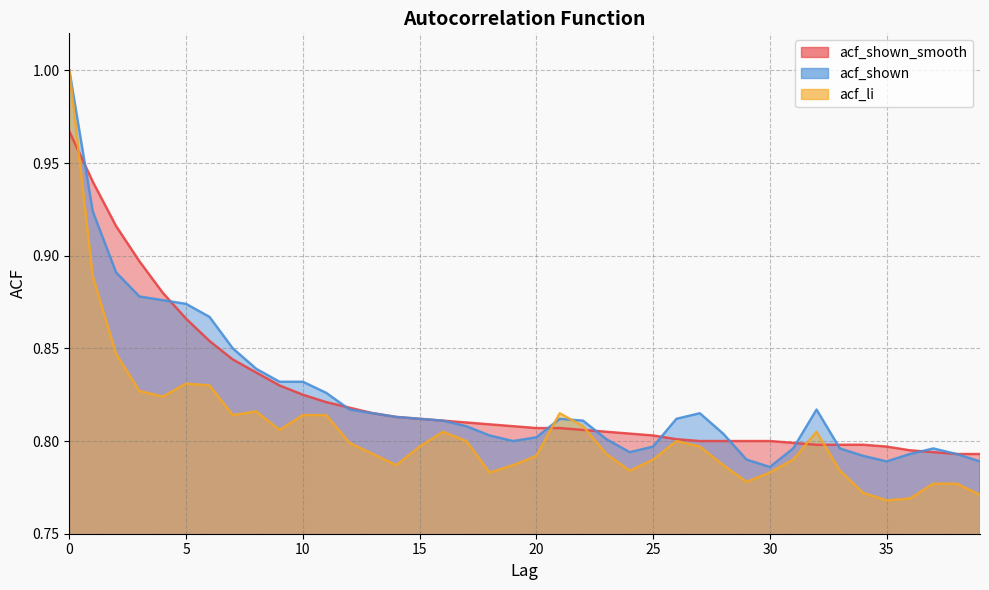

Count the number of data series in this chart.

3